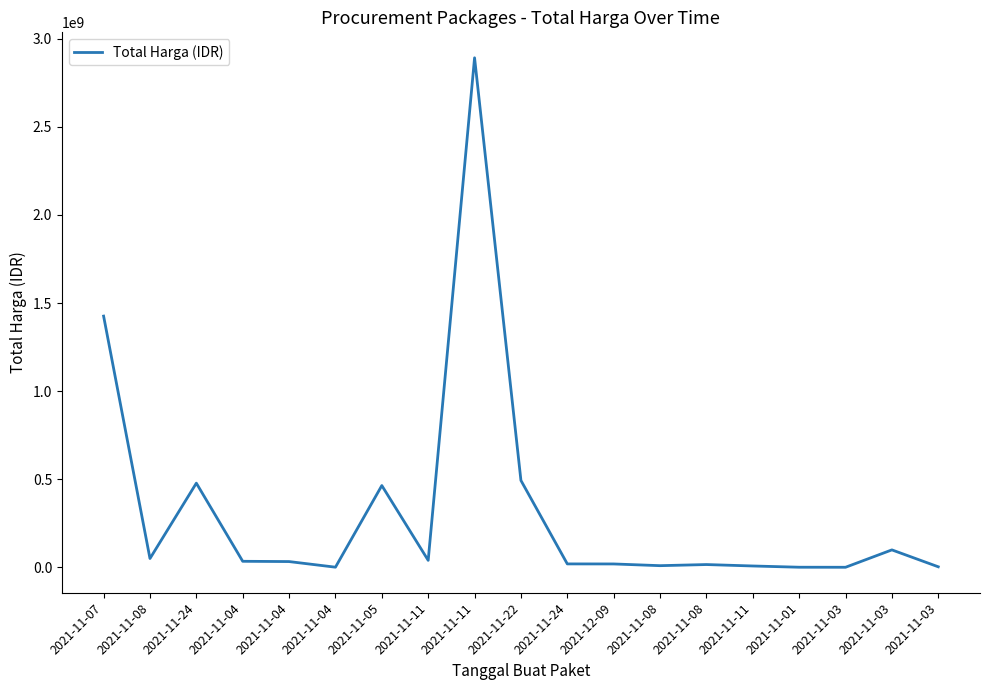

What is the difference between the maximum and minimum values?

2892044000